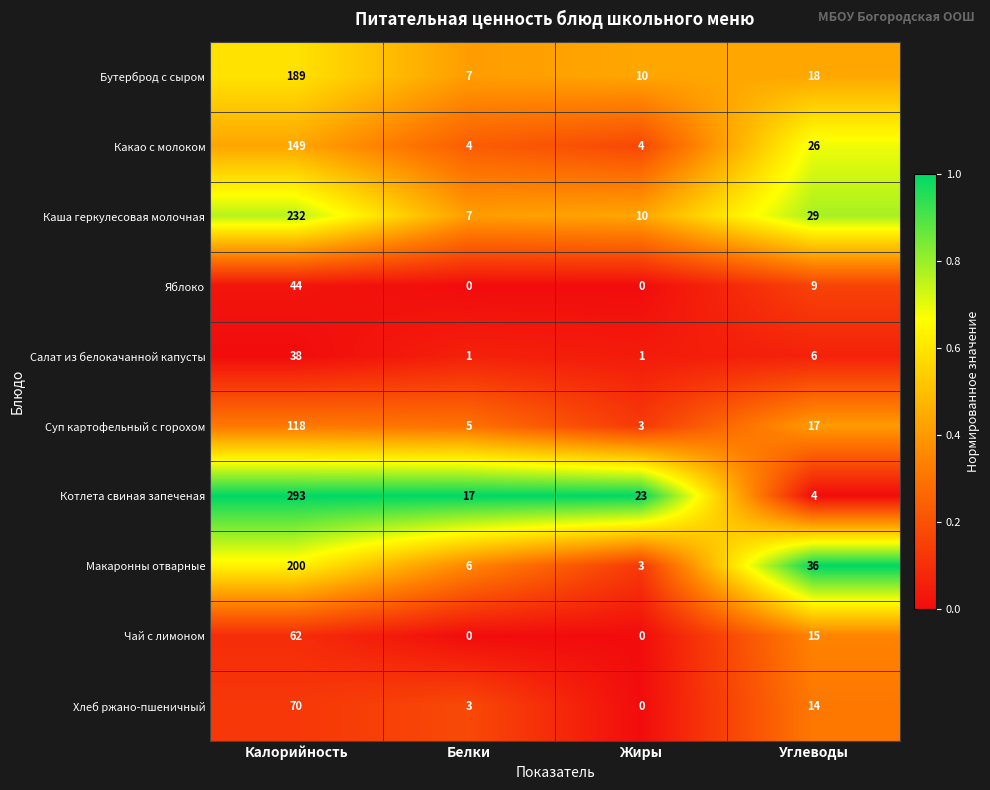

What is the difference between the maximum and minimum values in the Хлеб ржано-пшеничный series?

70